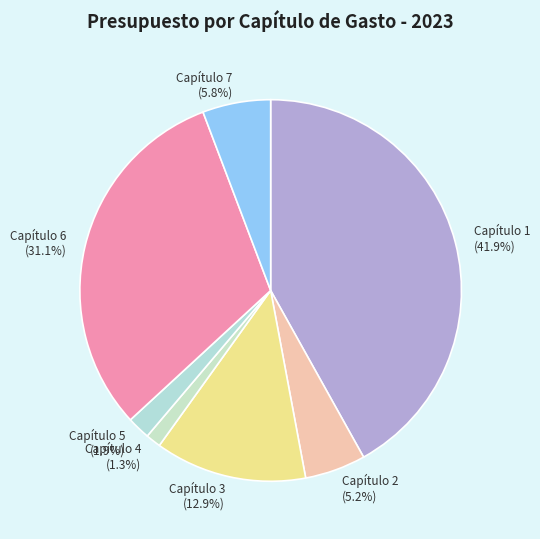

To the nearest percent, what is the difference between the Capítulo 1 and Capítulo 7 slice percentages?

36%